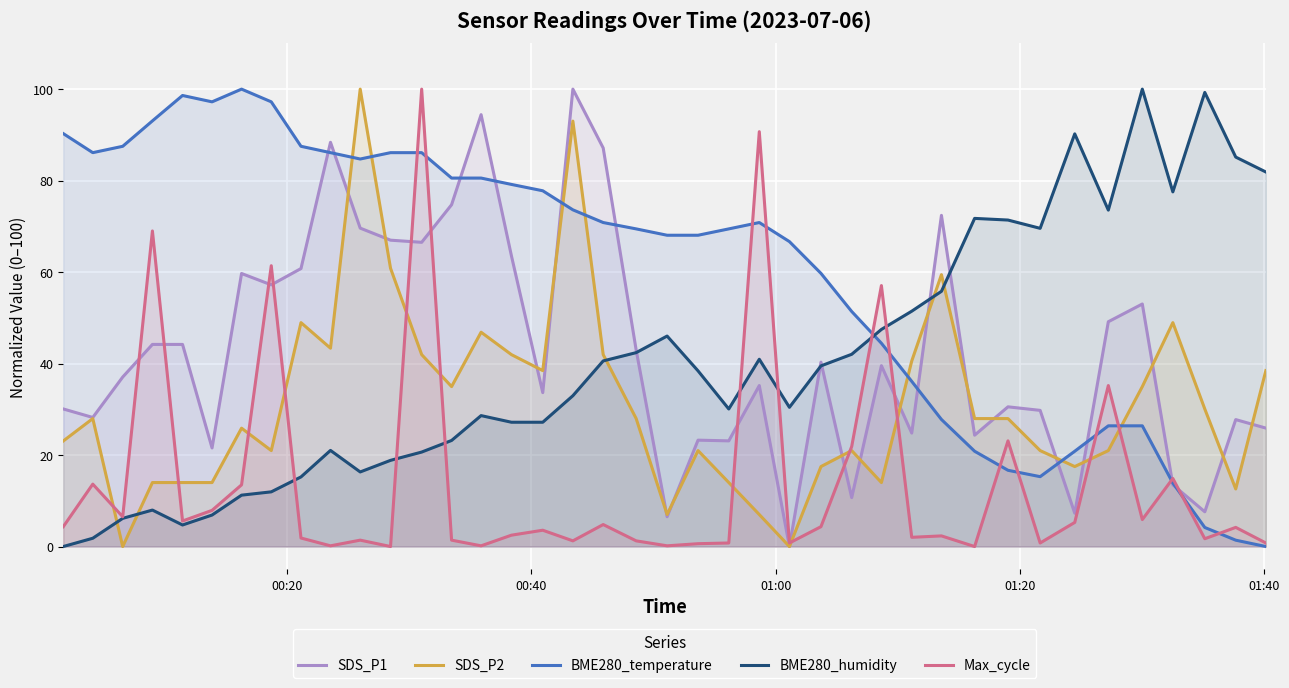

What is the maximum value shown in the chart?

100.0